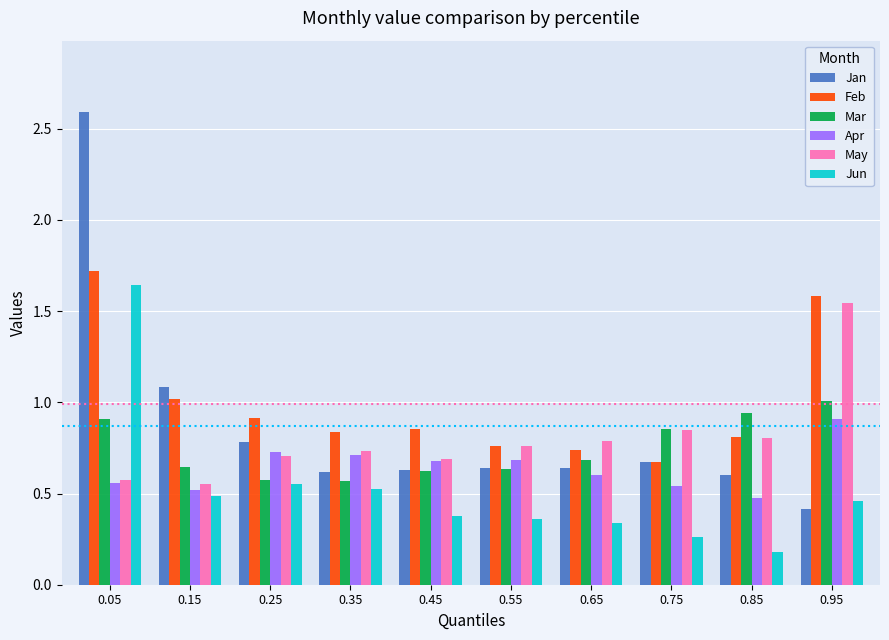

What is the difference between the maximum and minimum values in the Feb series?

1.0